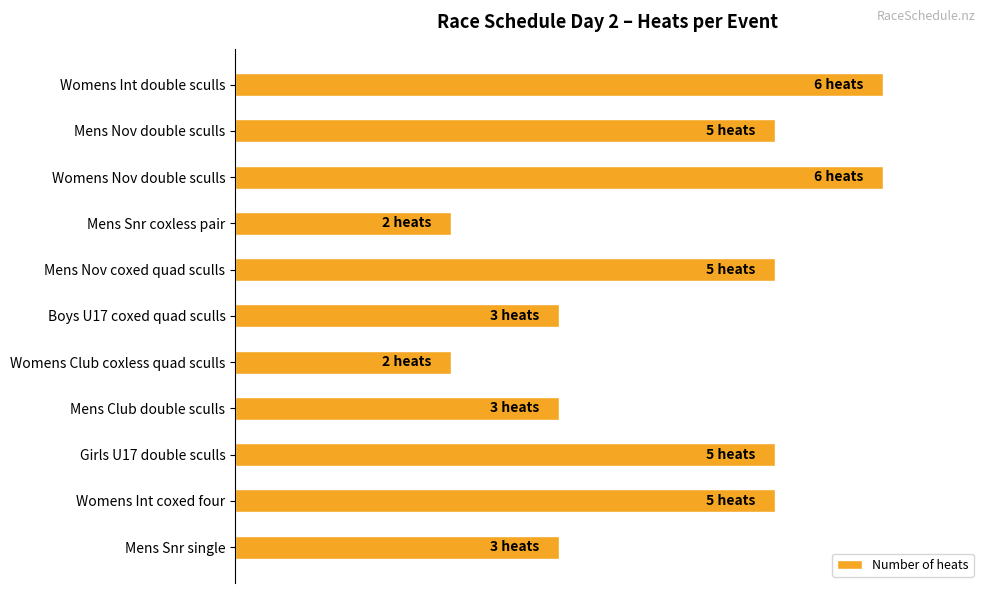

What is the smallest value displayed?

33.3